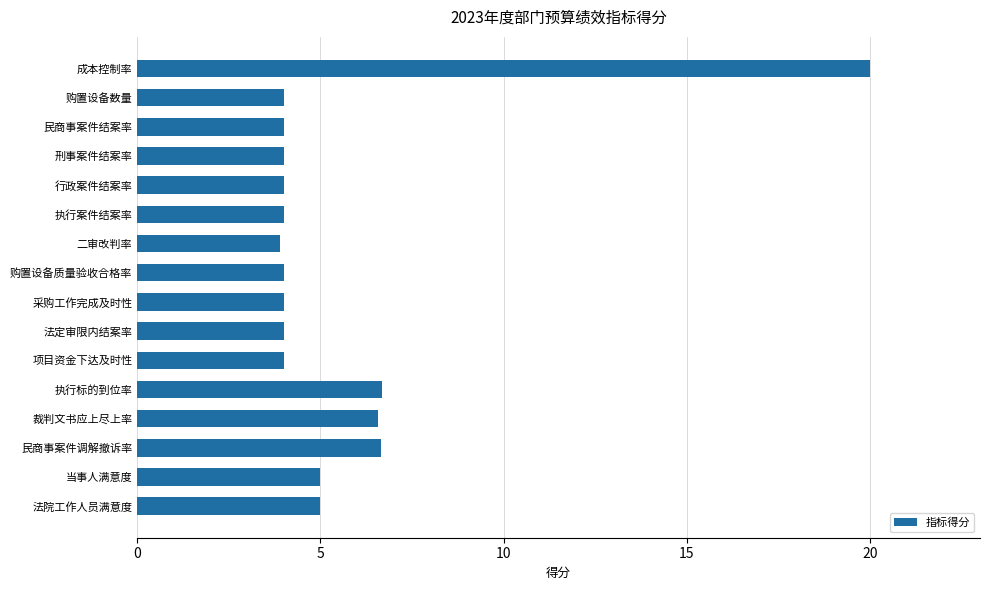

At which category does the chart reach its peak across all series?

成本控制率